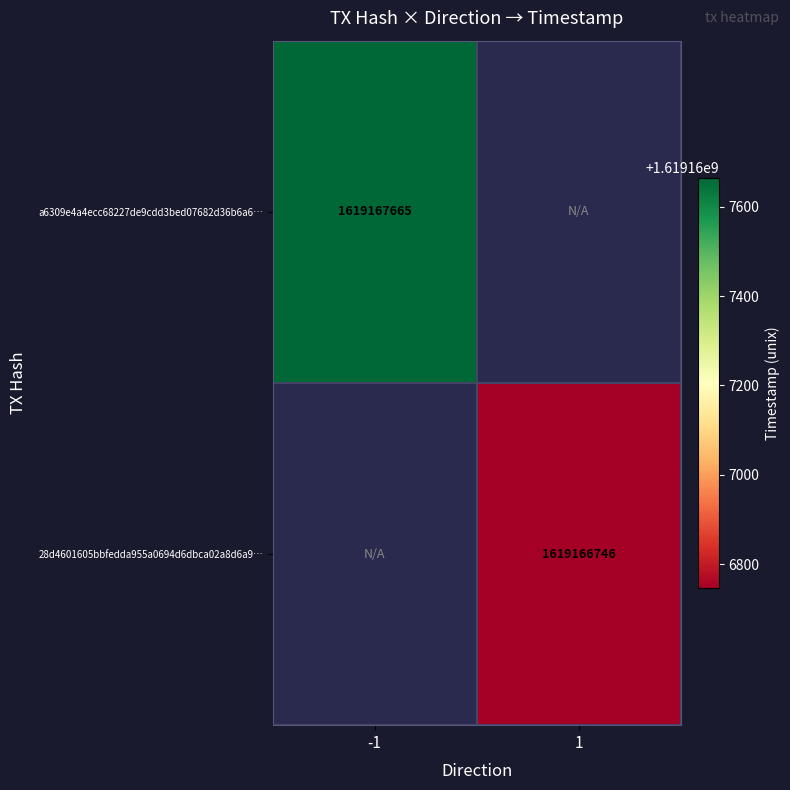

Is the value of a6309e4a4ecc68227de9cdd3bed07682d36b6a6 at 0 greater than the value of 28d4601605bbfedda955a0694d6dbca02a8d6a9 at 0?

No